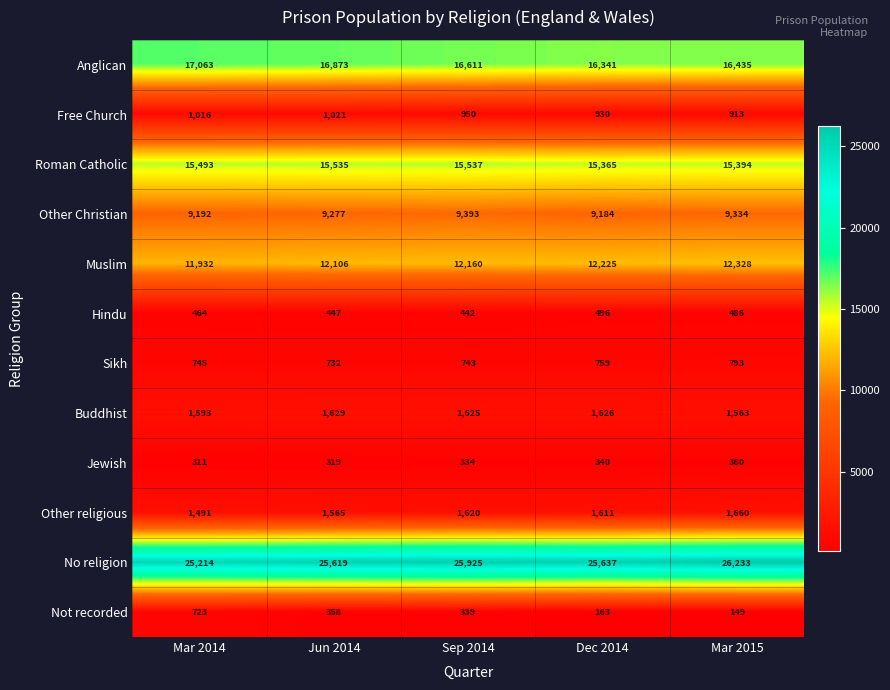

At how many categories does at least one series exceed 10966?

5